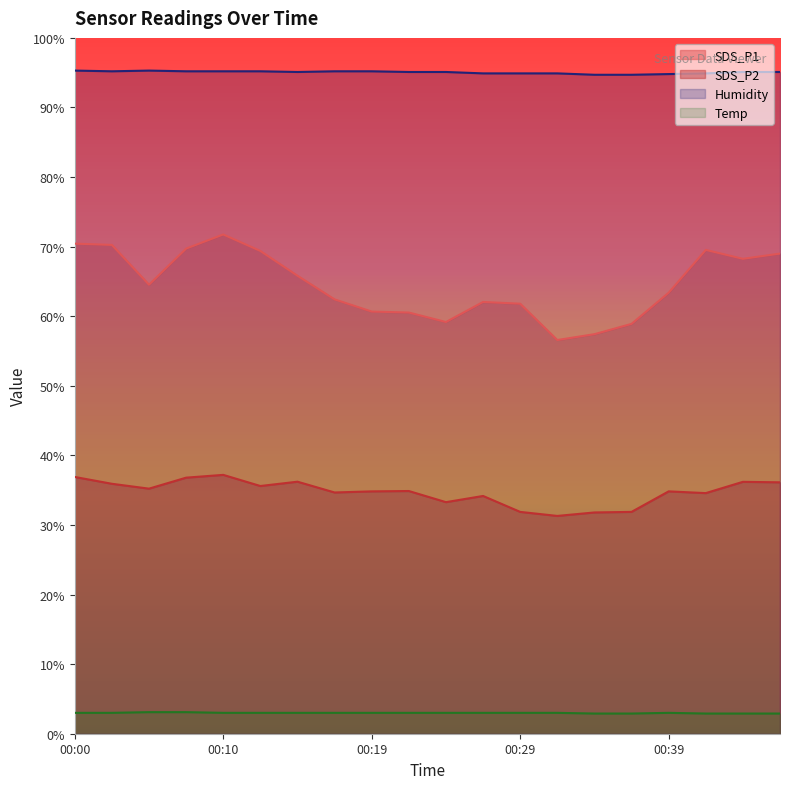

Between 00:19 and 00:46, which is larger?

00:46